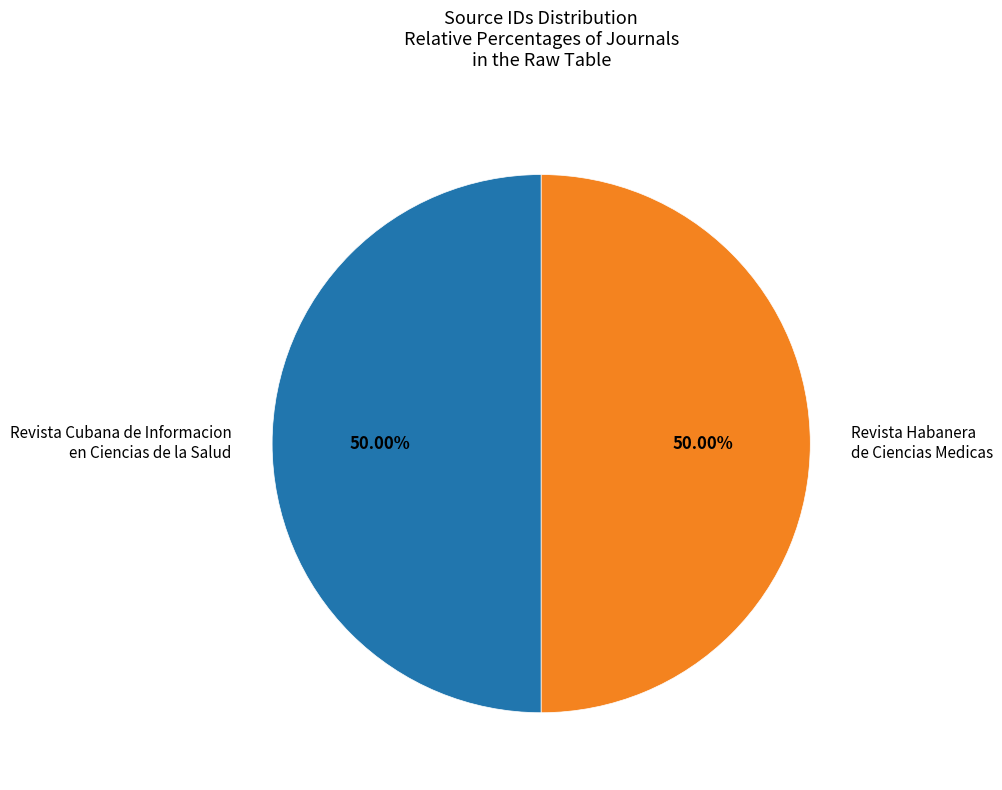

Combined, do Revista Habanera de Ciencias Medicas and Revista Cubana de Informacion en Ciencias de la Salud account for over 50%?

Yes